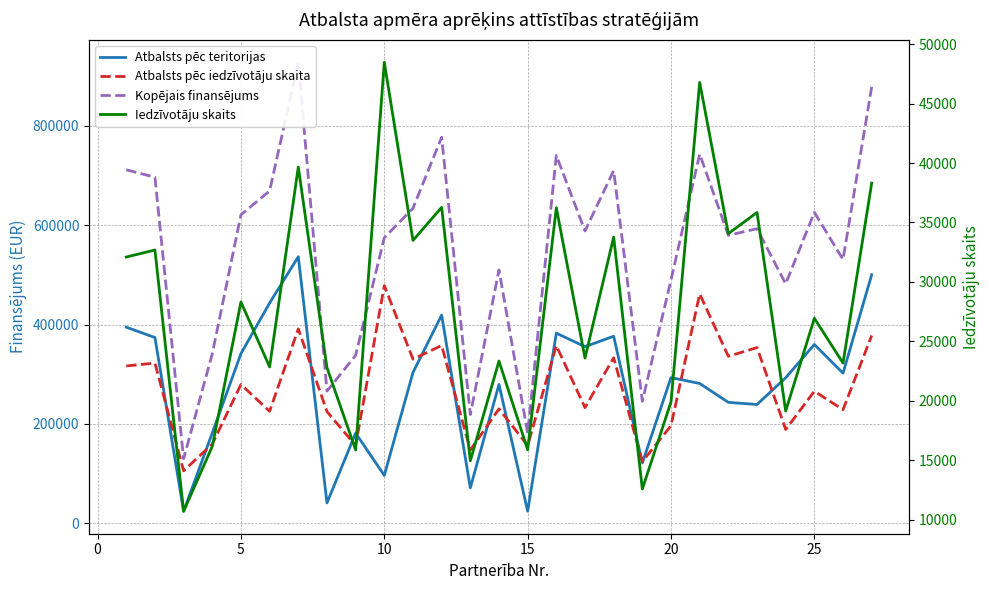

Reading right to left, extract all data points from this chart.

Atbalsts pēc teritorijas: 500222.3	302113.7	359846.2	292926.6	239134.9	243411.5	281391.3	293282.0	121520.4	376407.5	355419.1	382612.0	24475.6	279504.8	71395.6	418879.4	303529.0	96433.6	181511.2	41119.6	536344.2	443335.6	341479.2	181825.5	24321.4	373832.5	394612.9
Atbalsts pēc iedzīvotāju skaita: 377974.0	228656.9	265820.9	188829.1	353595.9	336044.8	461486.9	196376.4	124189.2	333164.0	232780.7	357492.8	156696.6	230314.3	147570.9	357808.5	330391.8	478219.1	156607.8	224819.1	391263.0	225460.4	279336.9	159518.2	105700.9	322440.0	316619.3
Kopējais finansējums: 878196.2	530770.6	625667.1	481755.8	592730.8	579456.3	742878.2	489658.4	245709.5	709571.6	588199.8	740104.8	181172.2	509819.1	218966.5	776687.9	633920.8	574652.8	338119.0	265938.8	927607.3	668796.0	620816.1	341343.7	130022.3	696272.5	711232.2
Iedzīvotāju skaits: 38312.0	23177.0	26944.0	19140.0	35841.0	34062.0	46777.0	19905.0	12588.0	33770.0	23595.0	36236.0	15883.0	23345.0	14958.0	36268.0	33489.0	48473.0	15874.0	22788.0	39659.0	22853.0	28314.0	16169.0	10714.0	32683.0	32093.0